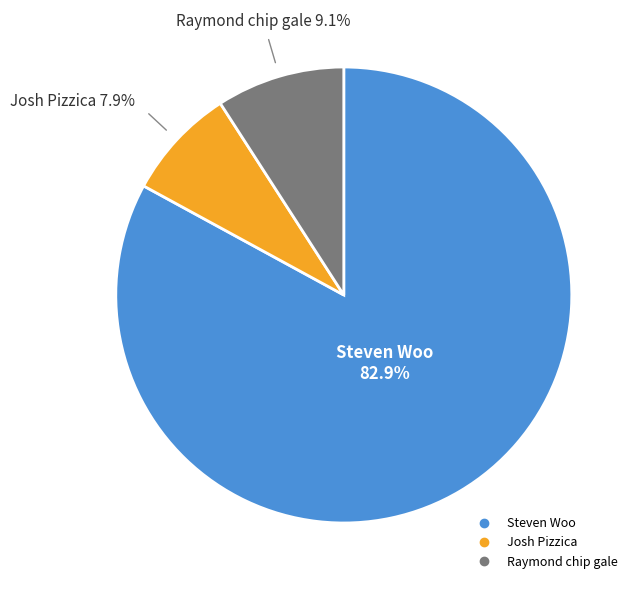

Is there a majority slice in this chart?

Yes